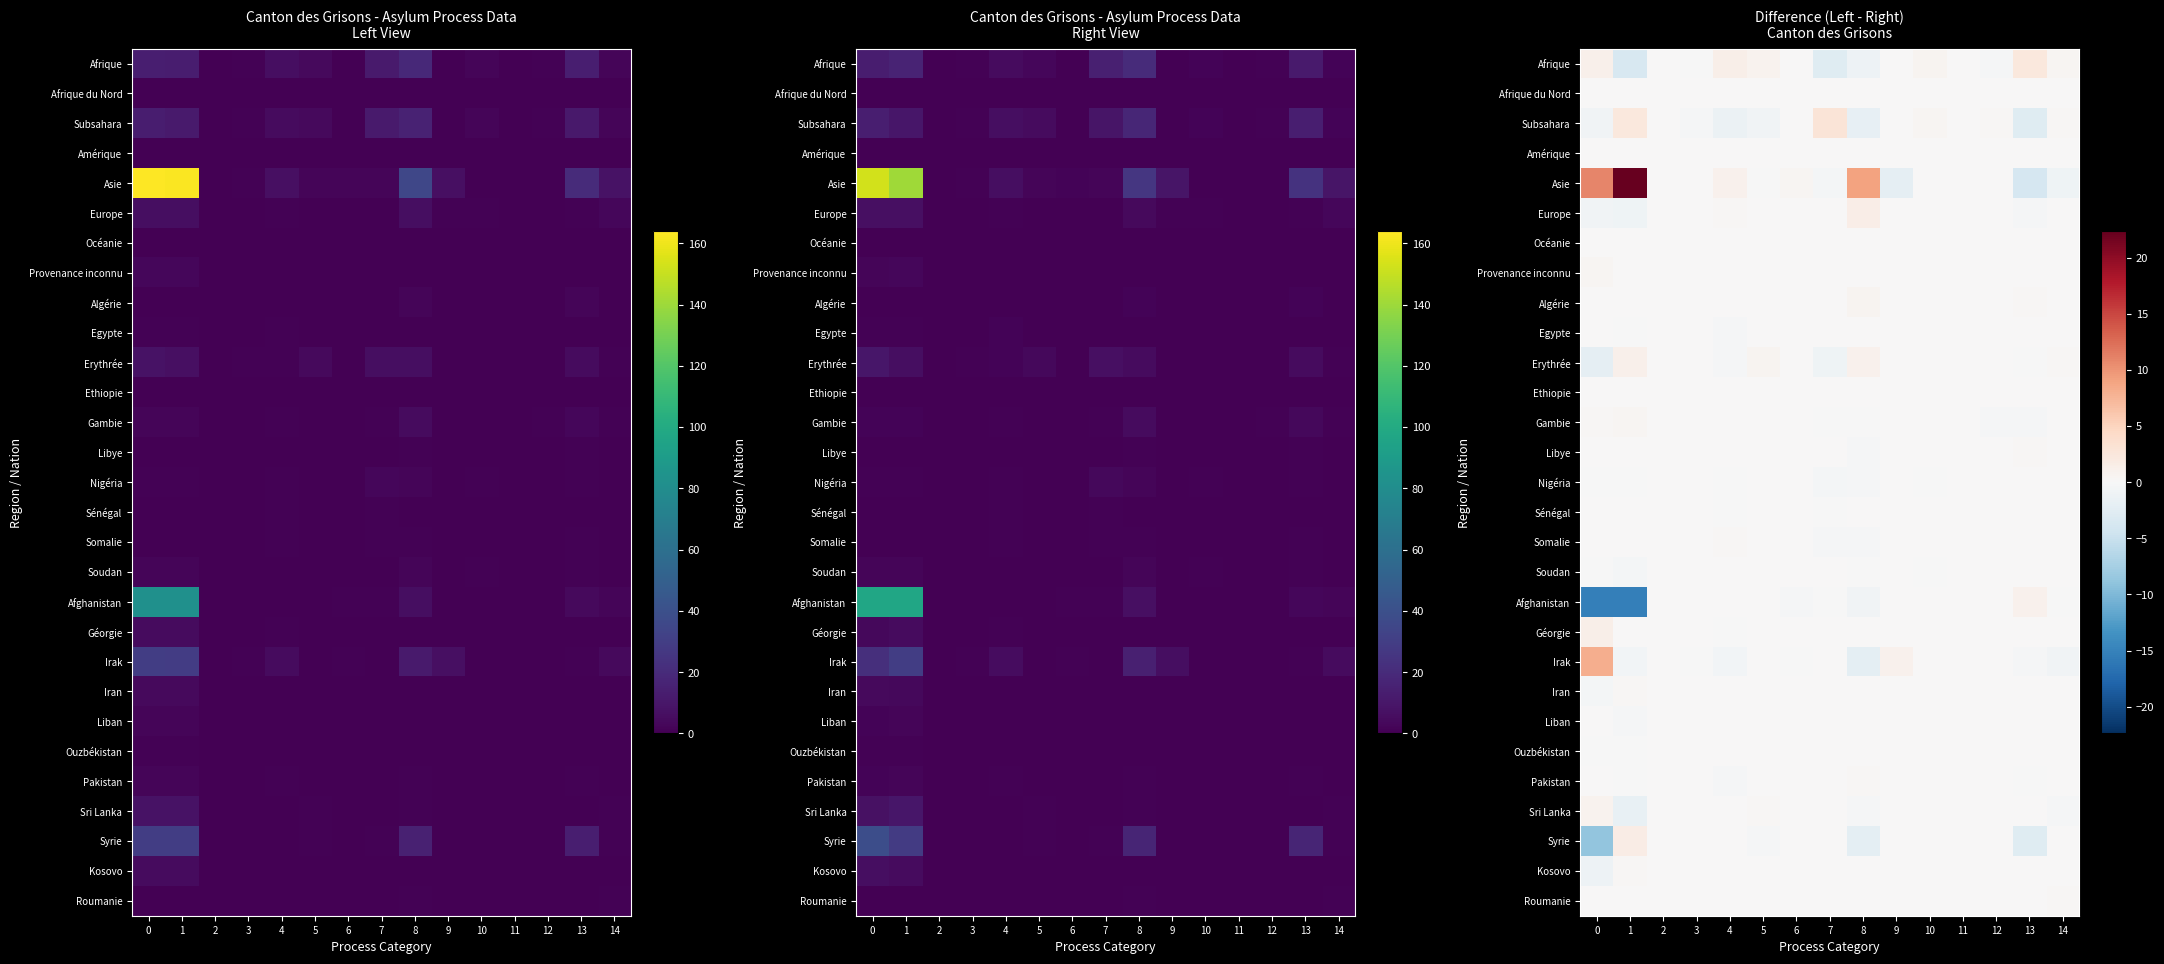

Which has a higher value, 12 or 9?

9